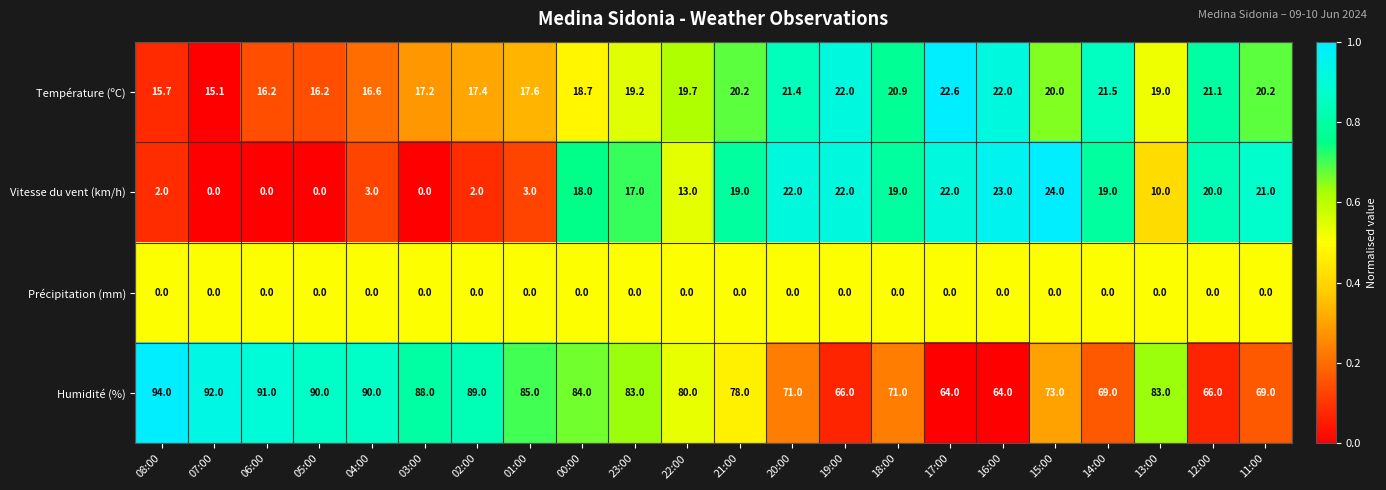

What is the spread (max minus min) of values at 02:00?

89.0